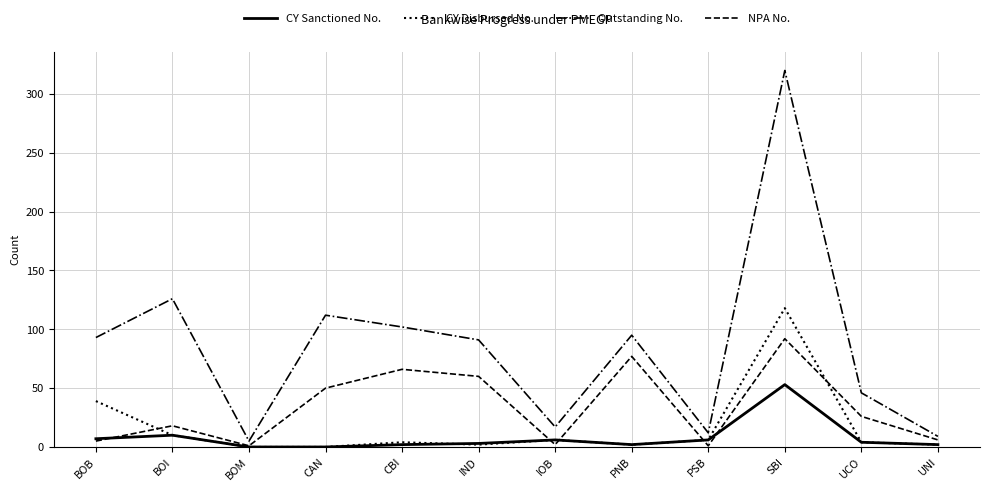

What is the approximate value of NPA No. at PSB?

1